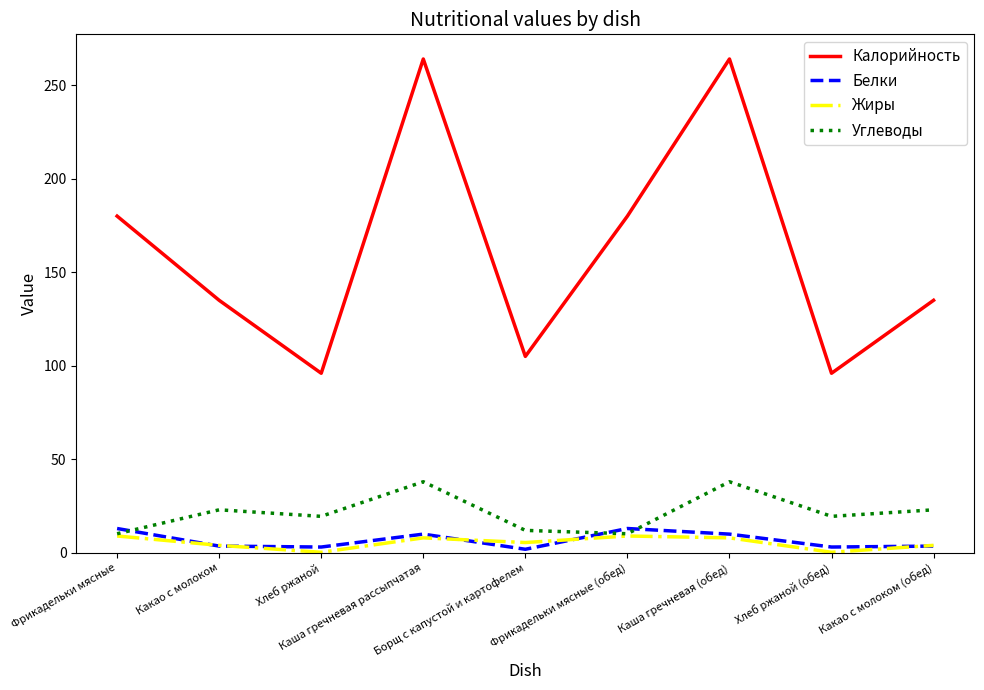

What is the minimum value for Углеводы?

10.2